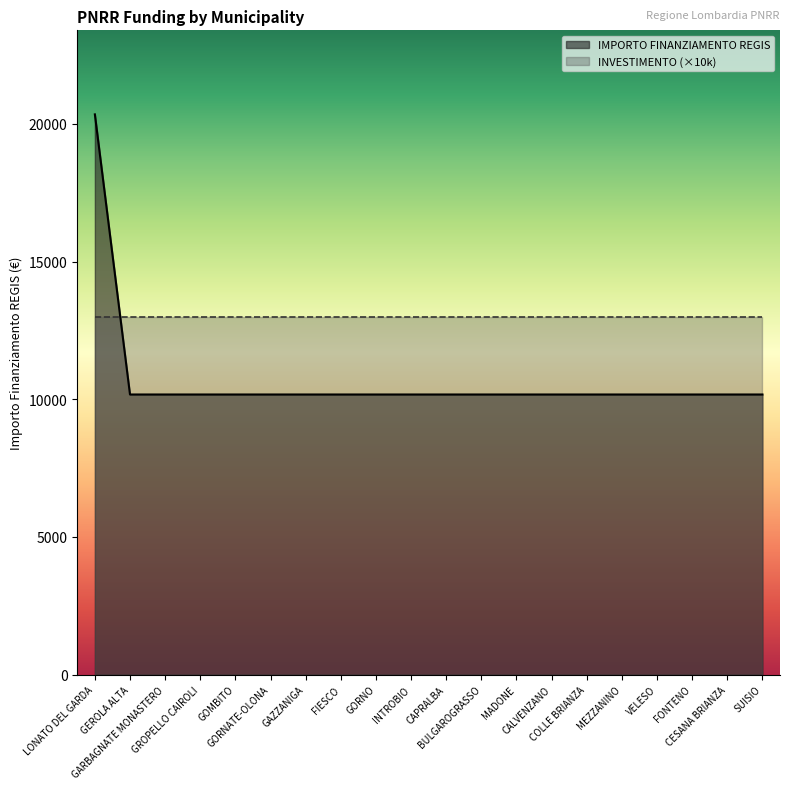

What is the label of the 5th point from the right?

MEZZANINO